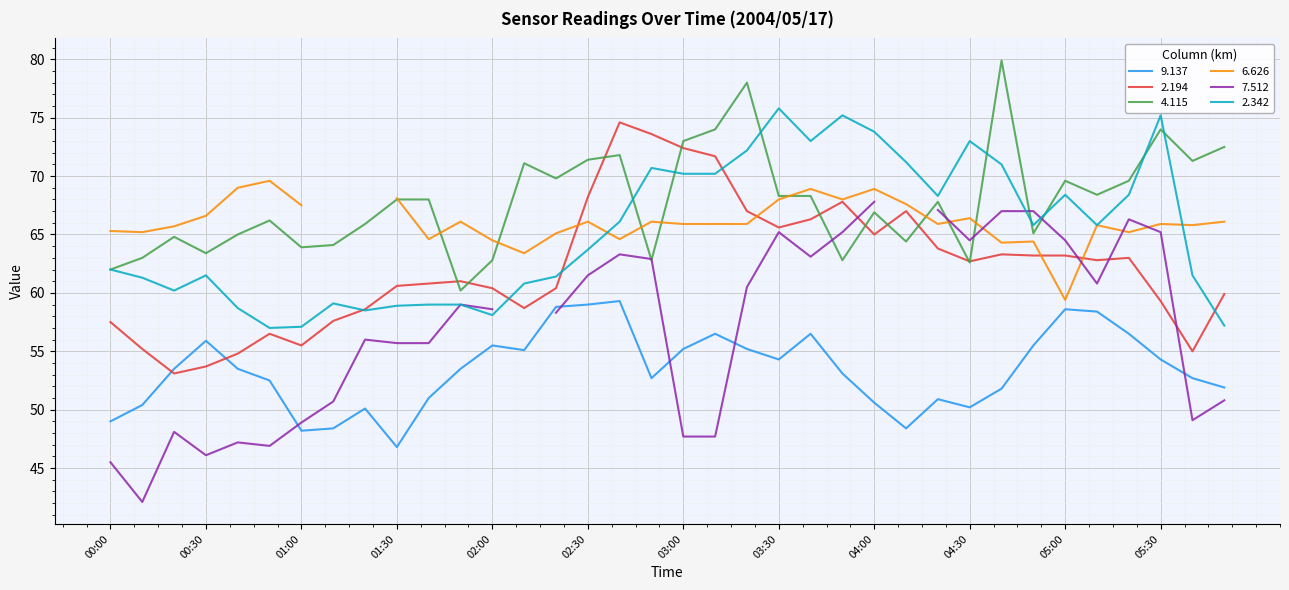

True or false: 9.137 and 4.115 cross at least once.

False